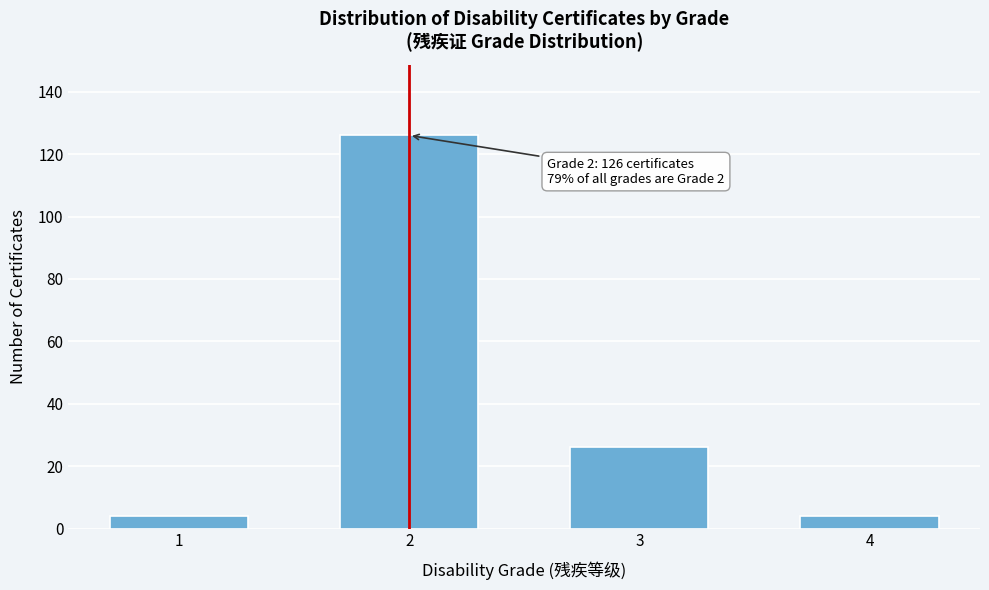

Reading right to left, transcribe all the data shown in this chart.

4	26	126	4